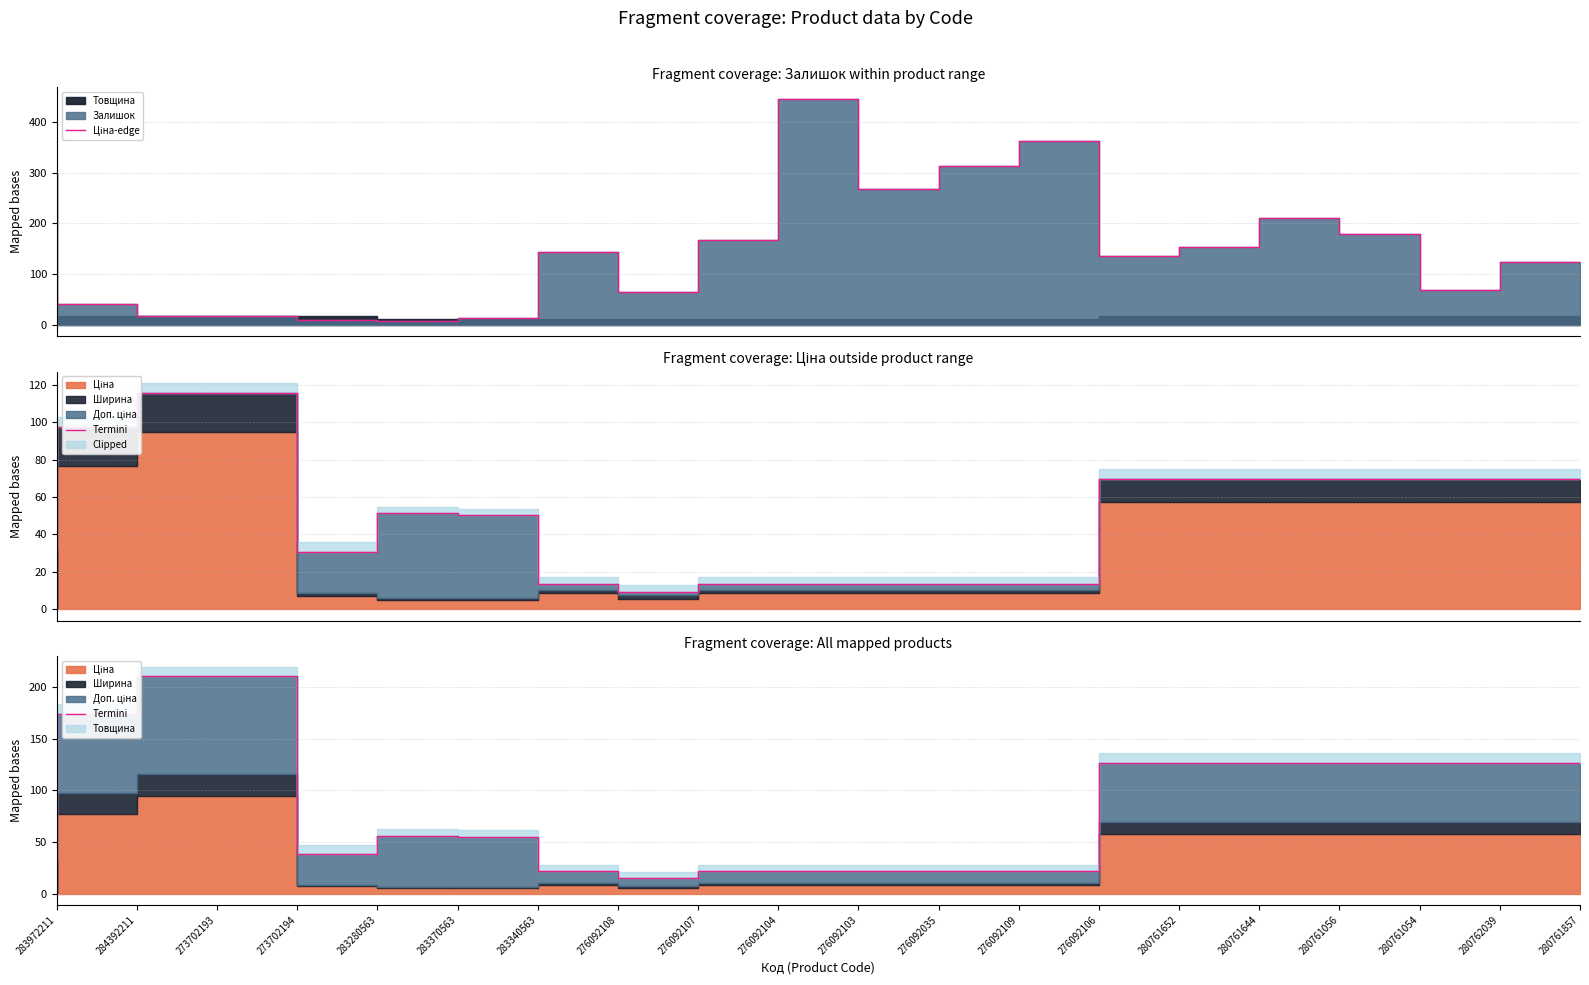

After their last crossing, which series has the higher values: Termini or Ціна-edge?

Termini